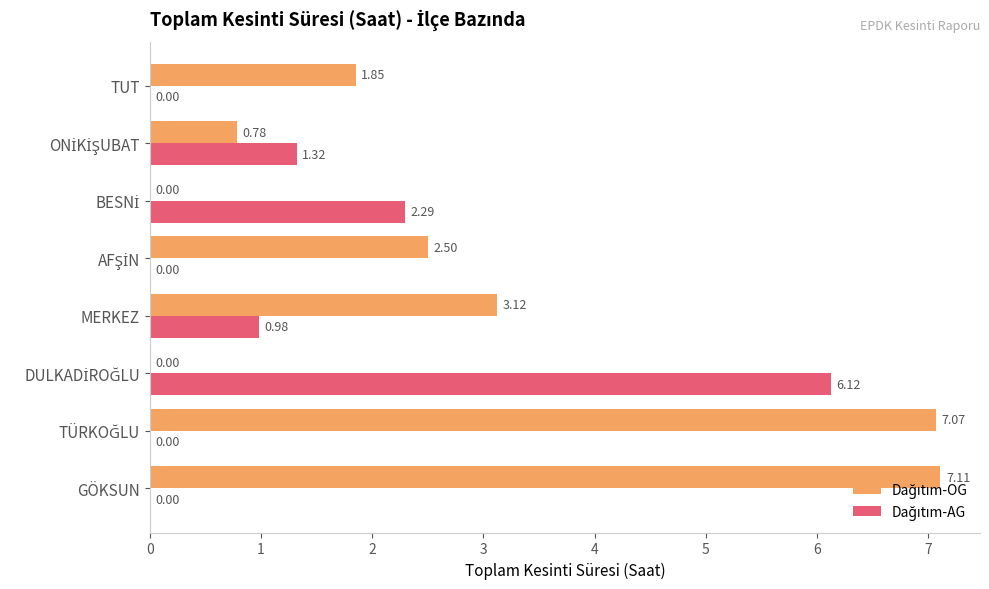

At which category does the chart reach its peak across all series?

GÖKSUN